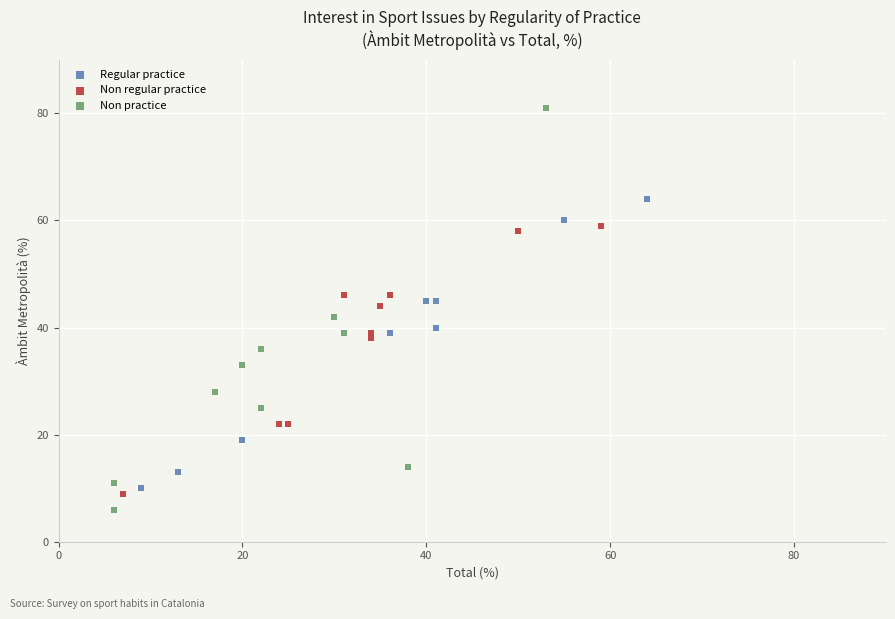

Which series has the largest Y range (max minus min)?

Non practice